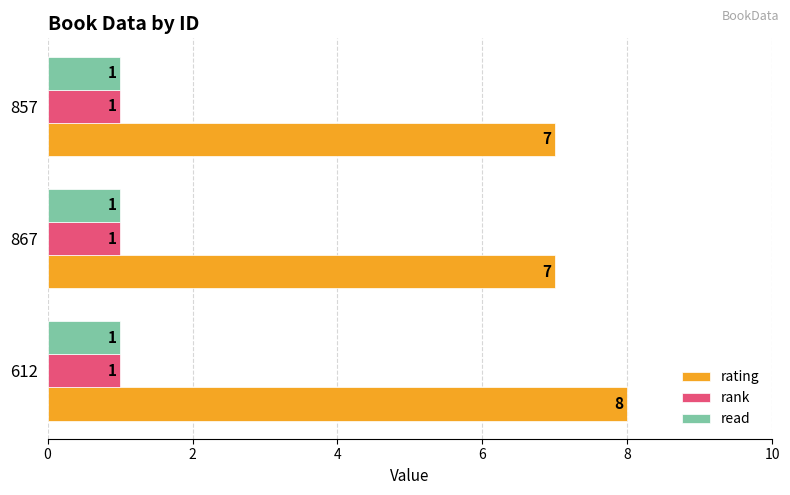

Which series has the widest spread of values?

rating